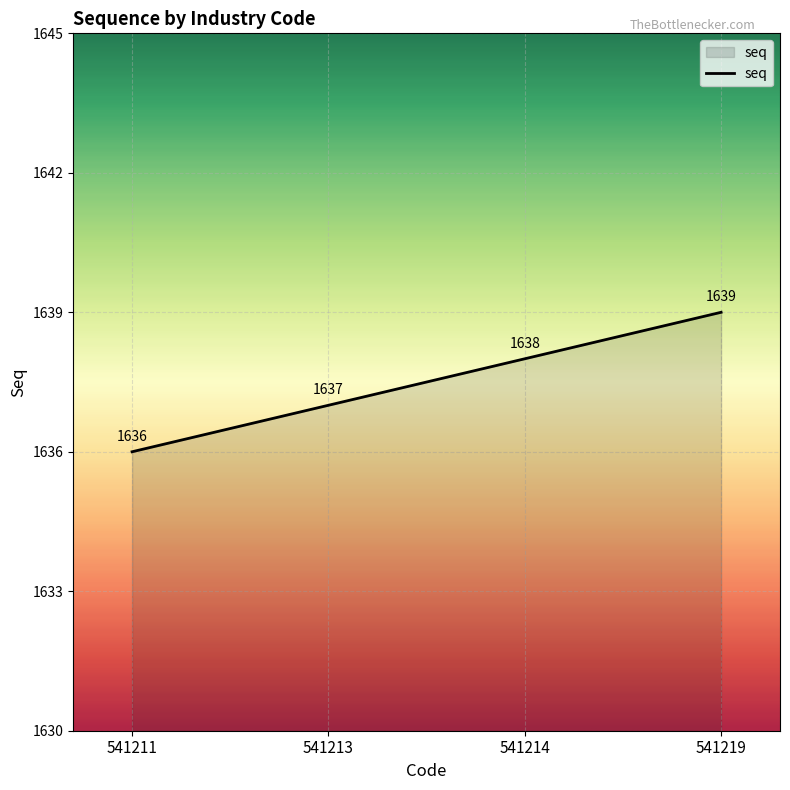

How many lines are shown in the chart?

1